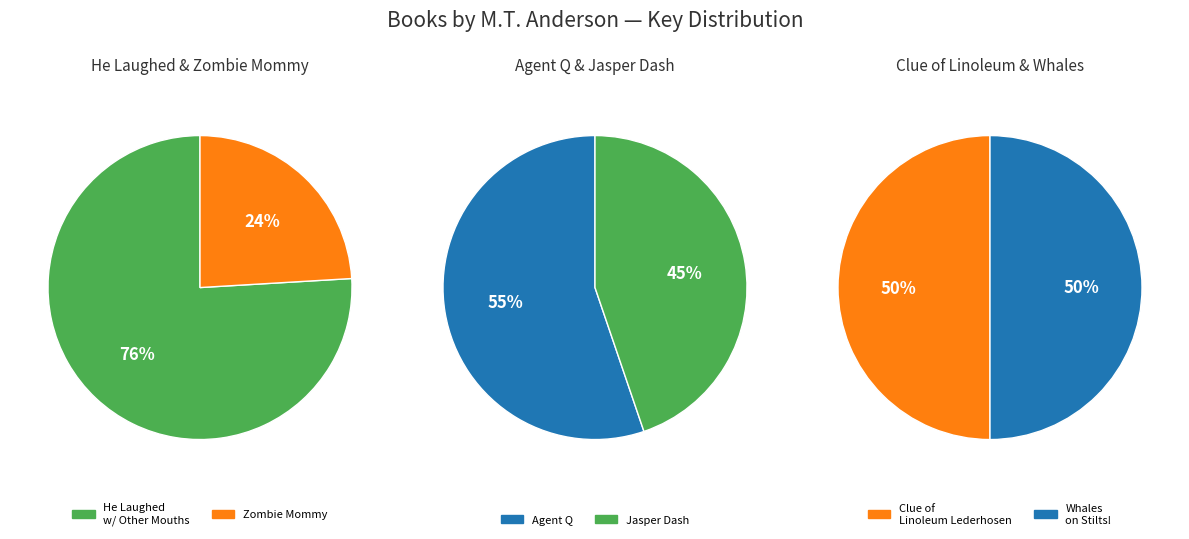

Does Clue of the Linoleum Lederhosen represent more than half of the total?

No